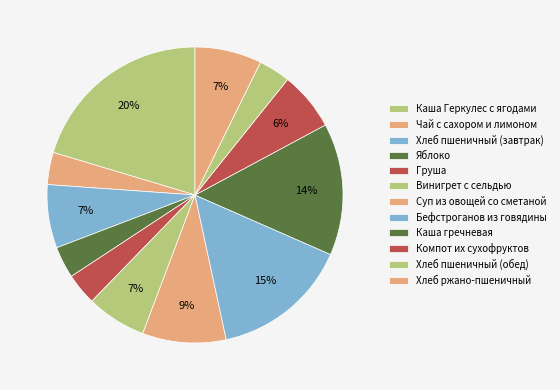

To the nearest percent, what percentage of the pie is Хлеб ржано-пшеничный?

7%